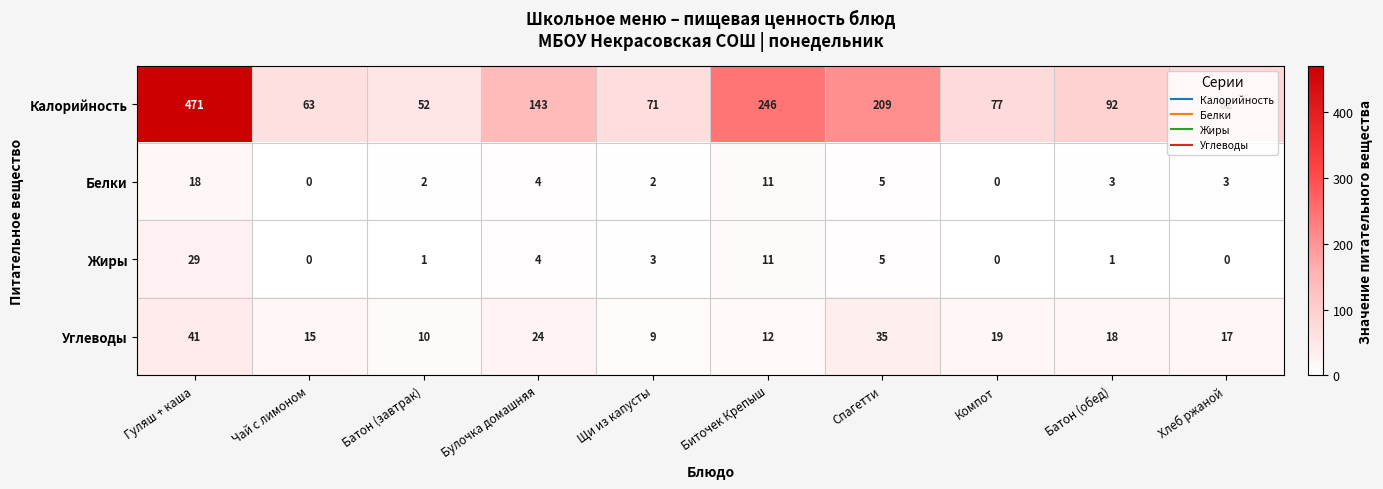

Is it true that Углеводы equals 59 at Гуляш + каша?

False